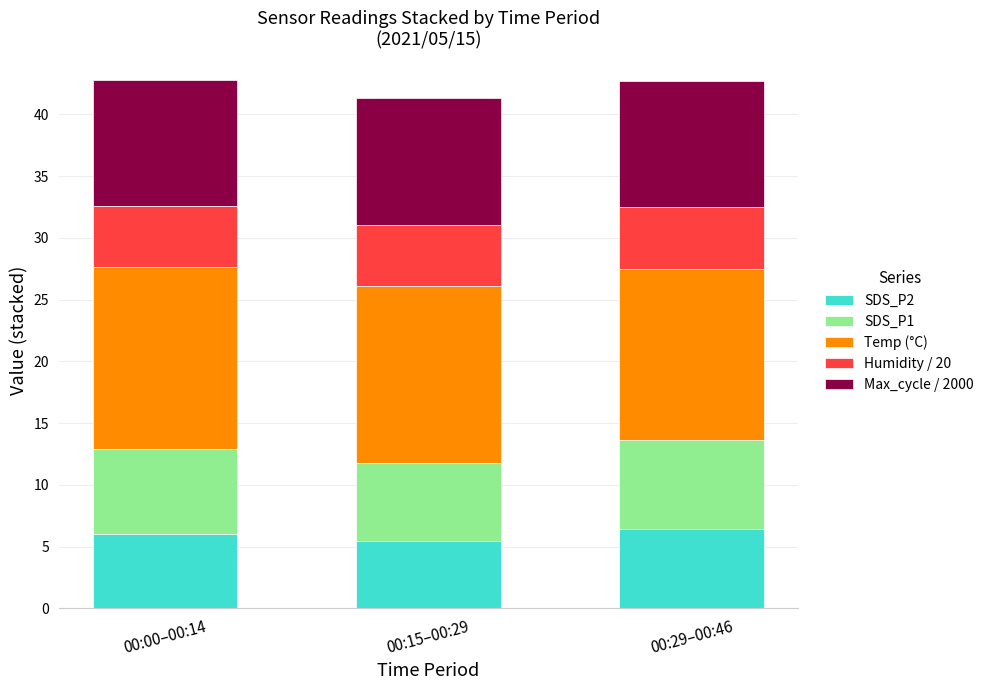

Reading right to left, transcribe the values for SDS_P2.

6.5	5.4	6.0